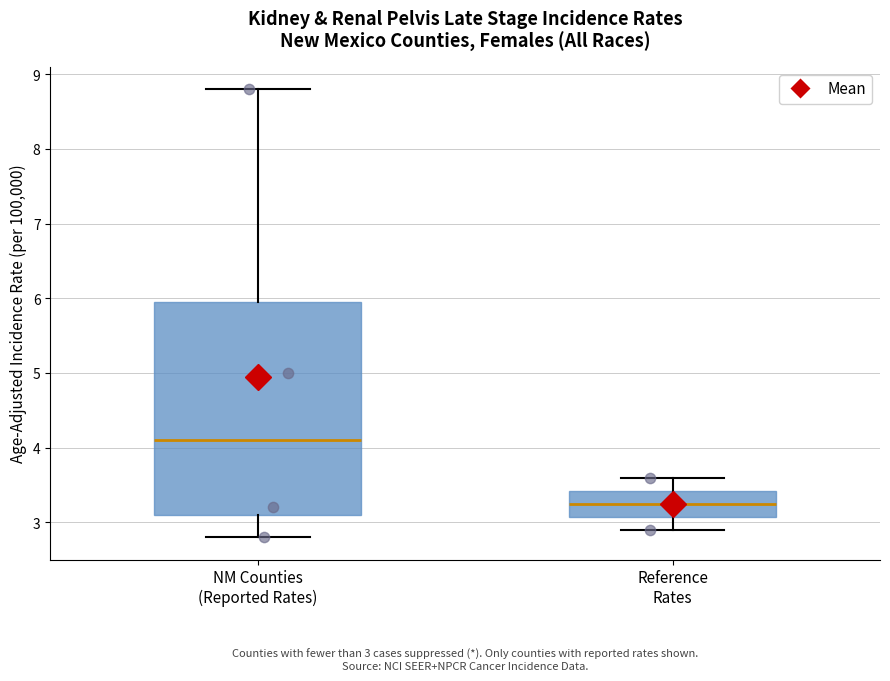

Which box's median line is the lowest?

Reference Rates